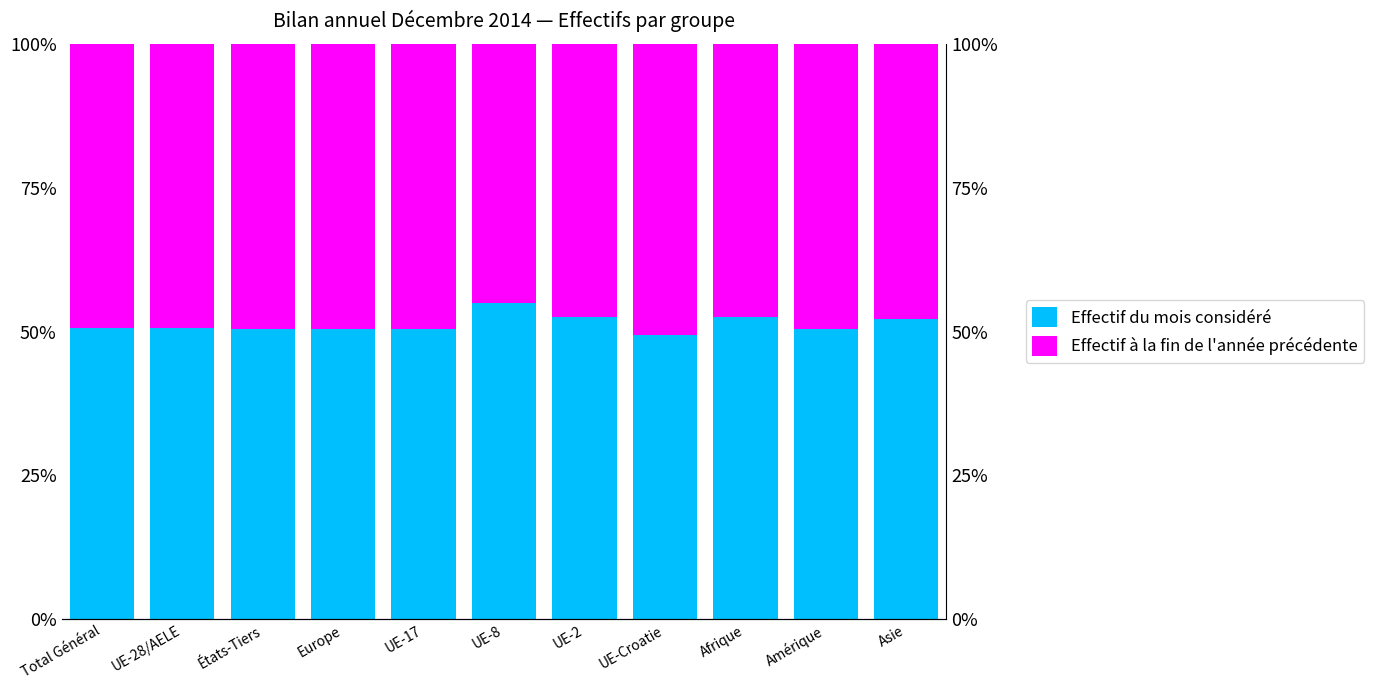

Is it true that Effectif à la fin de l'année précédente equals 31.9 at UE-28/AELE?

False